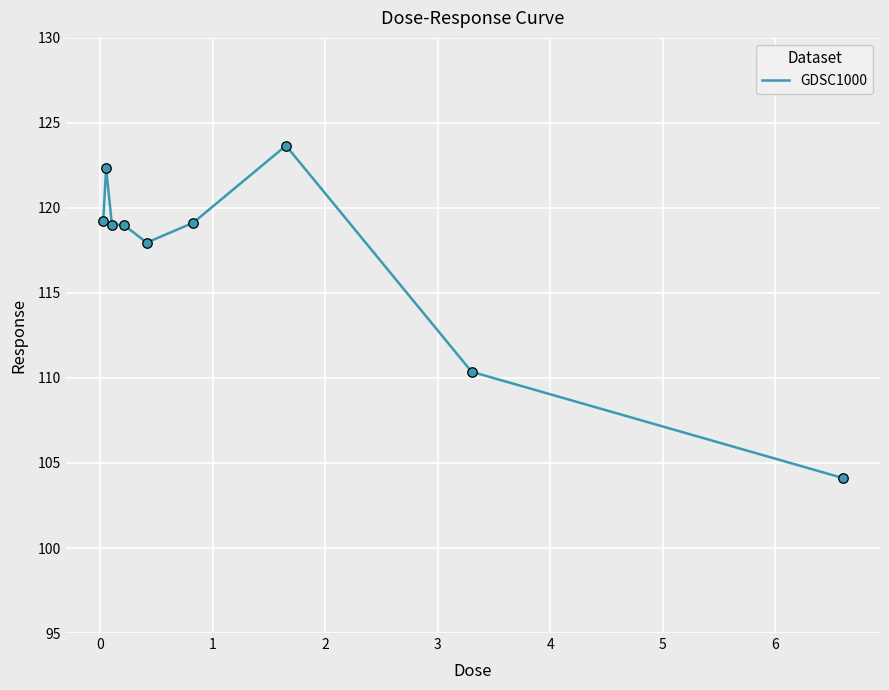

What is the greatest value displayed?

123.7